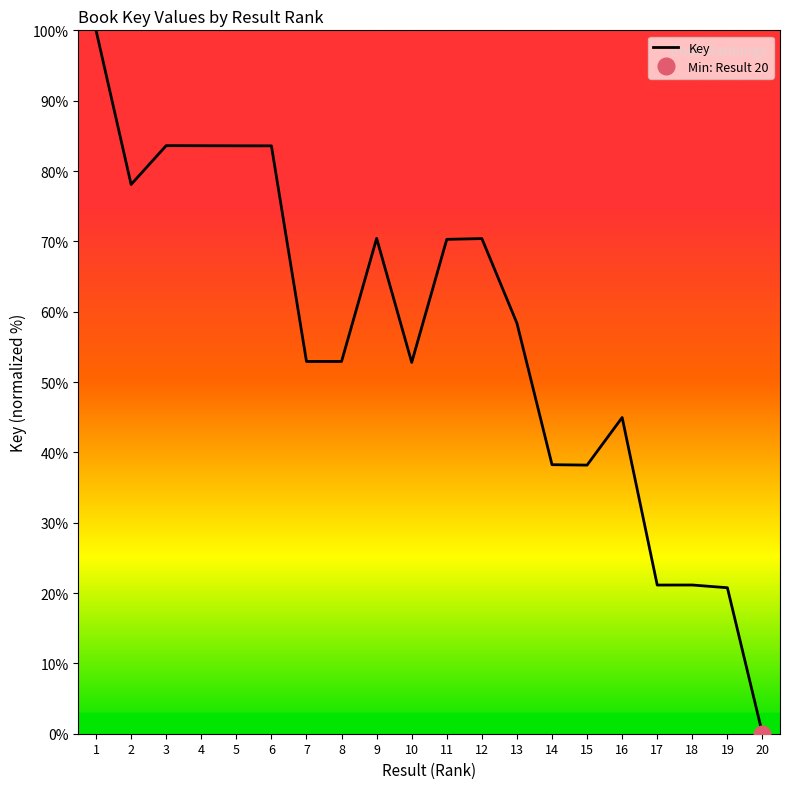

True or false: the data has more than 2 interior local peaks.

True